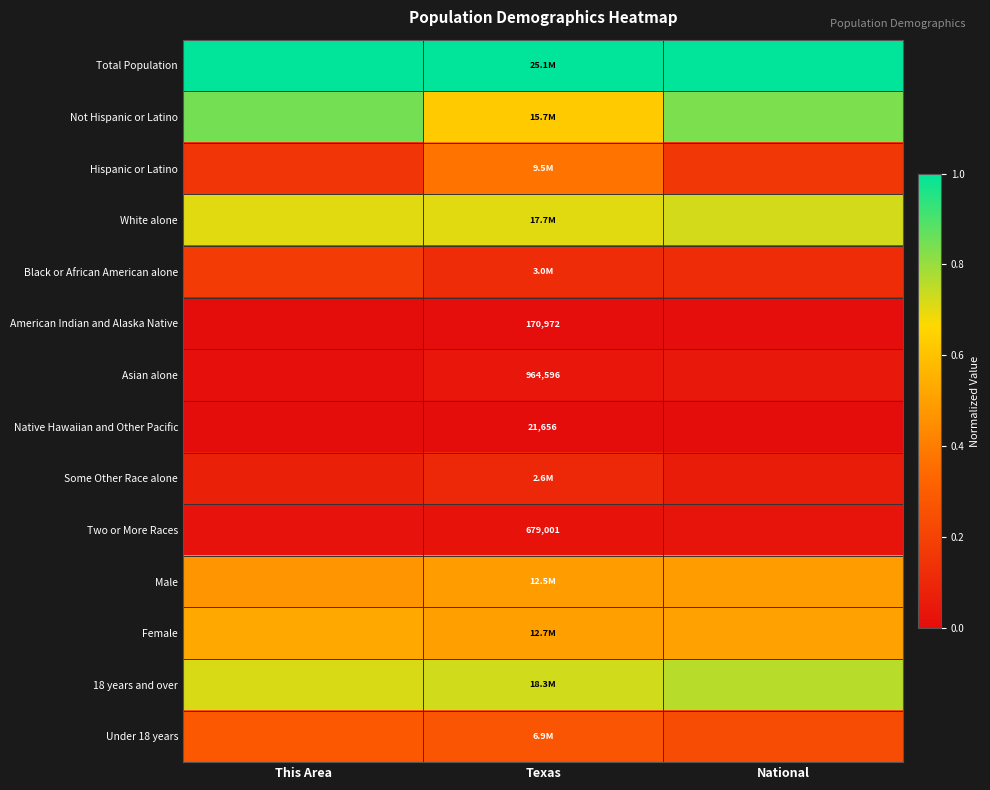

Is it true that 18 years and over equals 0.8 at National?

True